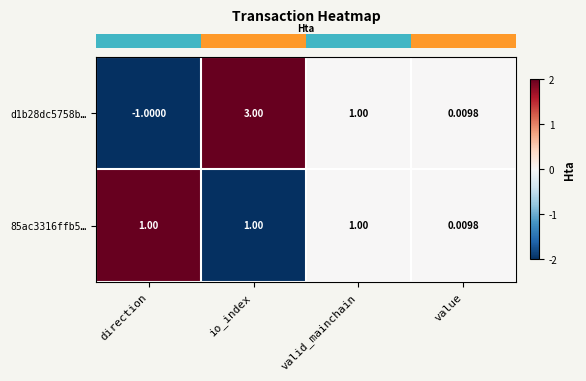

Where is 85ac3316ffb5… nearest to the value 0?

value